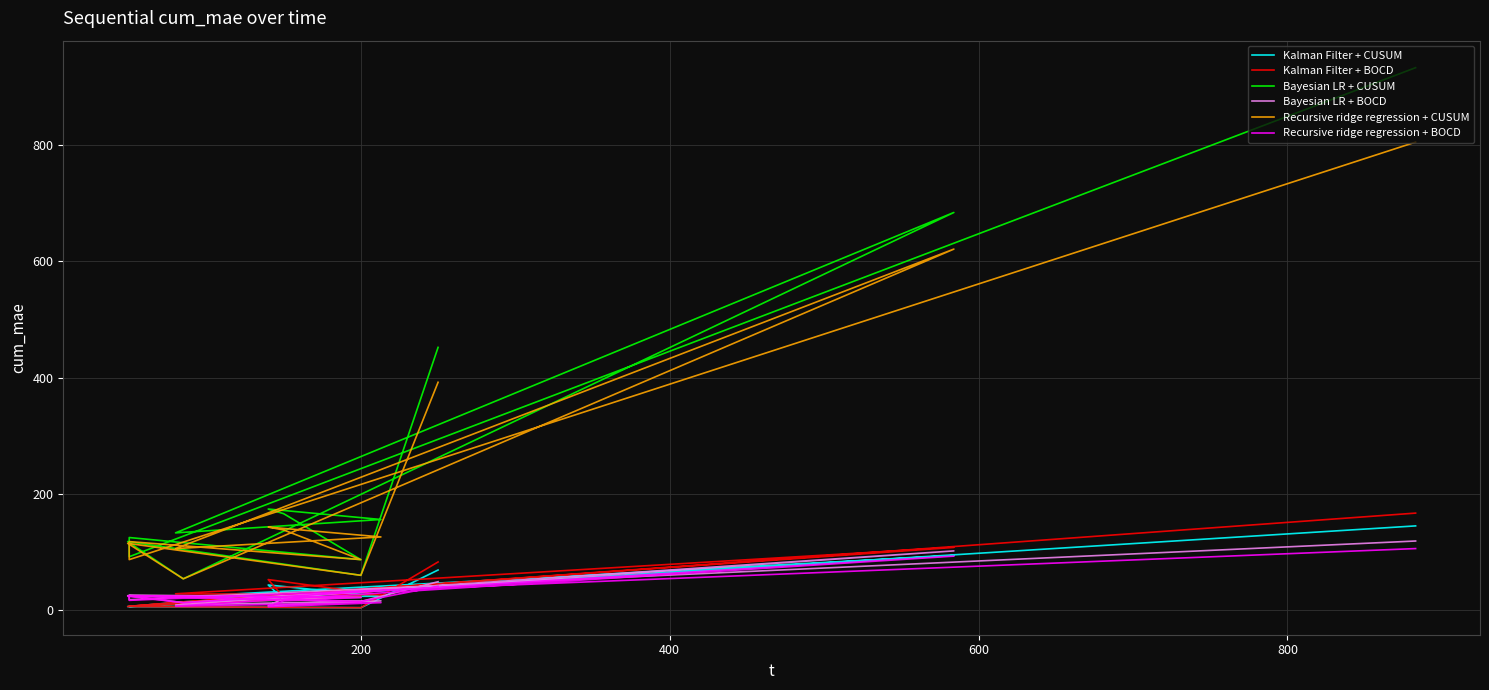

How many lines are shown in the chart?

6